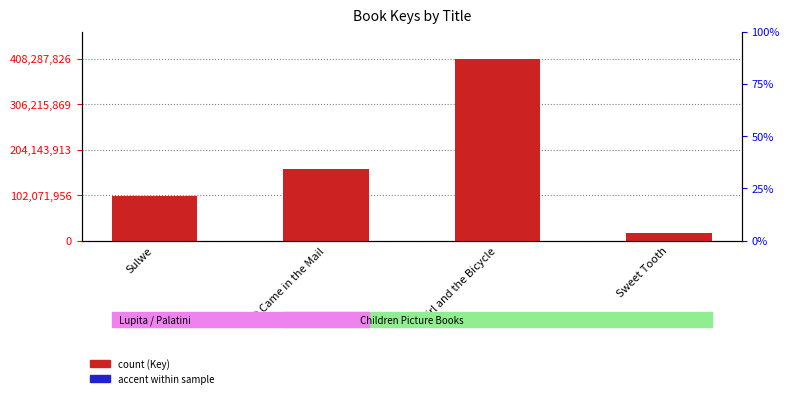

Is it true that Key equals 538115474.0 at Girl and the Bicycle?

False